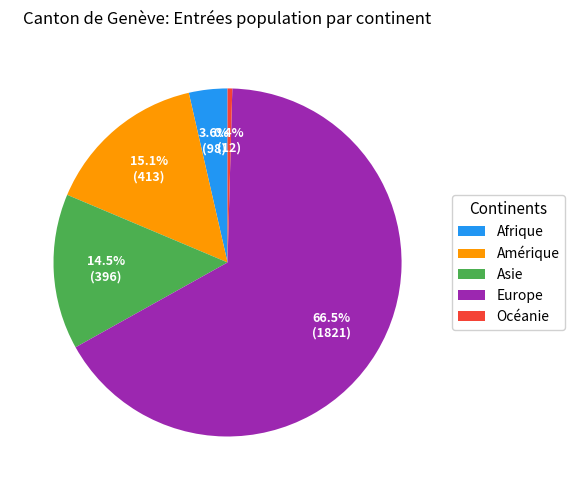

To the nearest percent, what percentage of the pie is Amérique?

15%